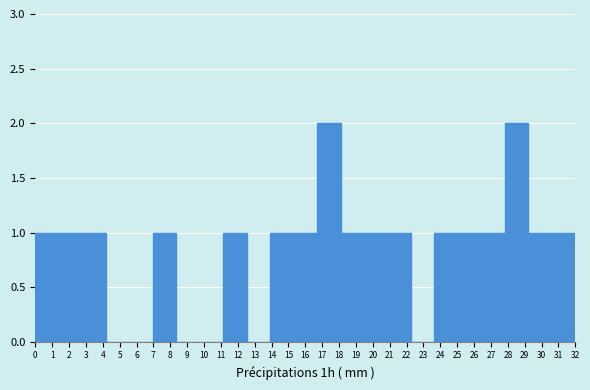

How tall is the bar that spans 13.9 to 15.3 on the x-axis? Neither the bar edges nor the heights are printed on the chart, so give them approximately, as read against the axes.

1